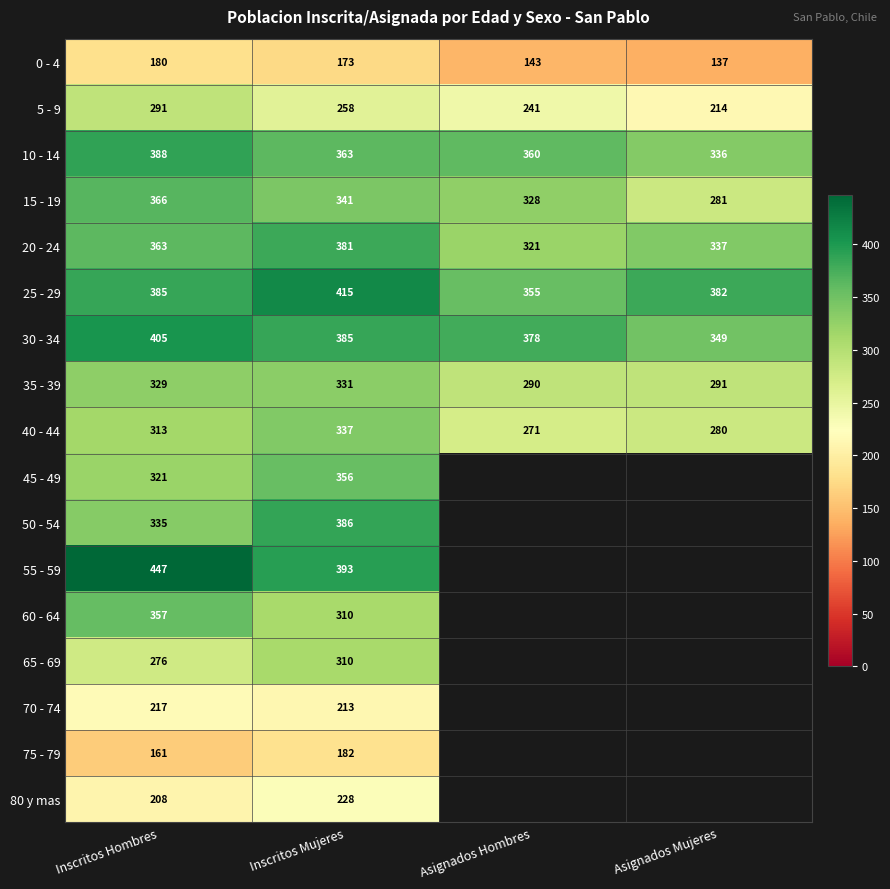

What is the sum of the 70 - 74 values at Inscritos Hombres and Inscritos Mujeres?

430